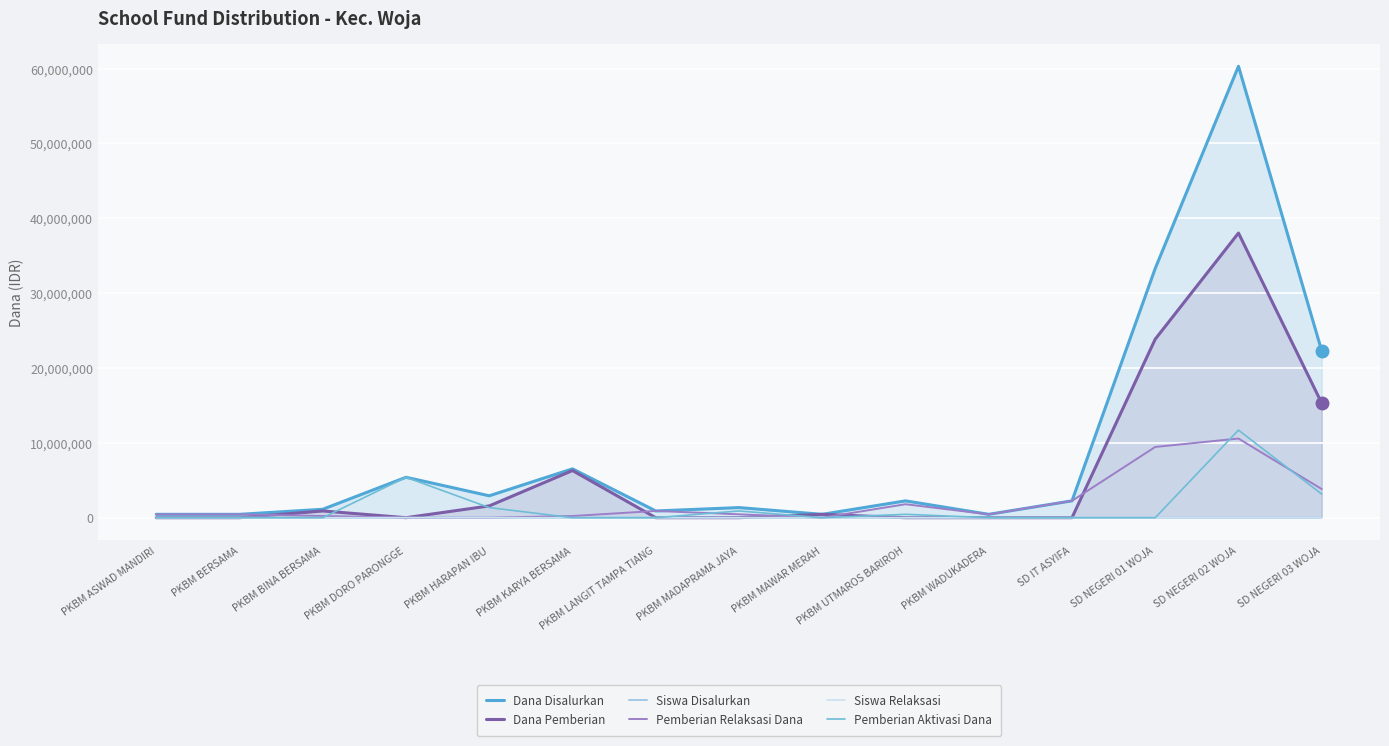

At which label is Siswa Disalurkan closest to 76?

SD NEGERI 01 WOJA